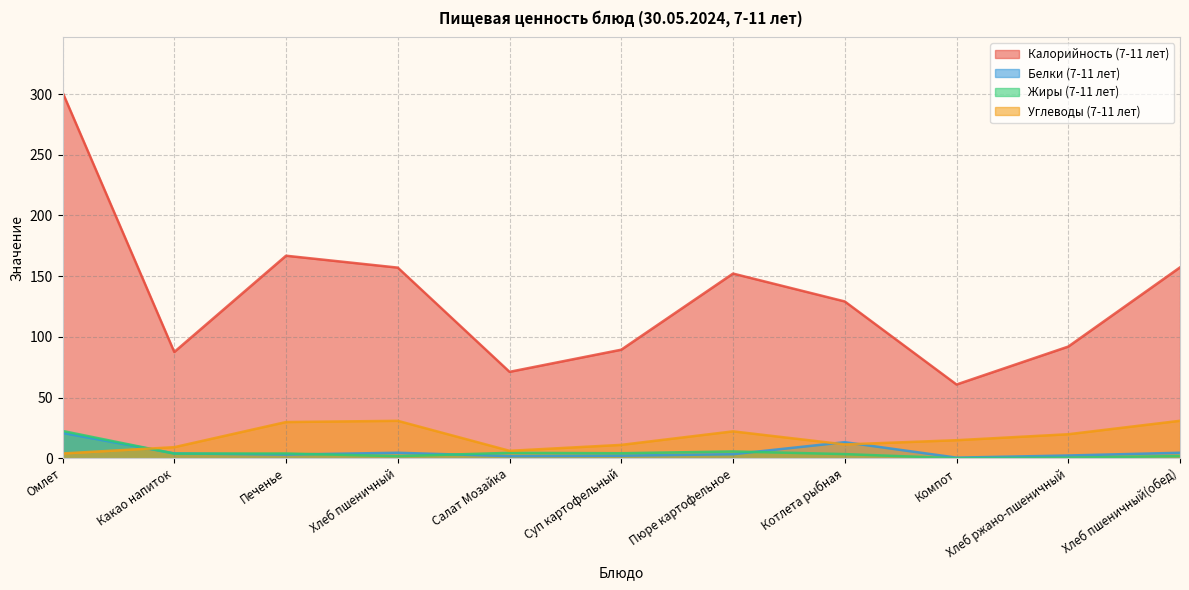

What are all the series names shown in the legend?

Калорийность (7-11 лет), Белки (7-11 лет), Жиры (7-11 лет), Углеводы (7-11 лет)